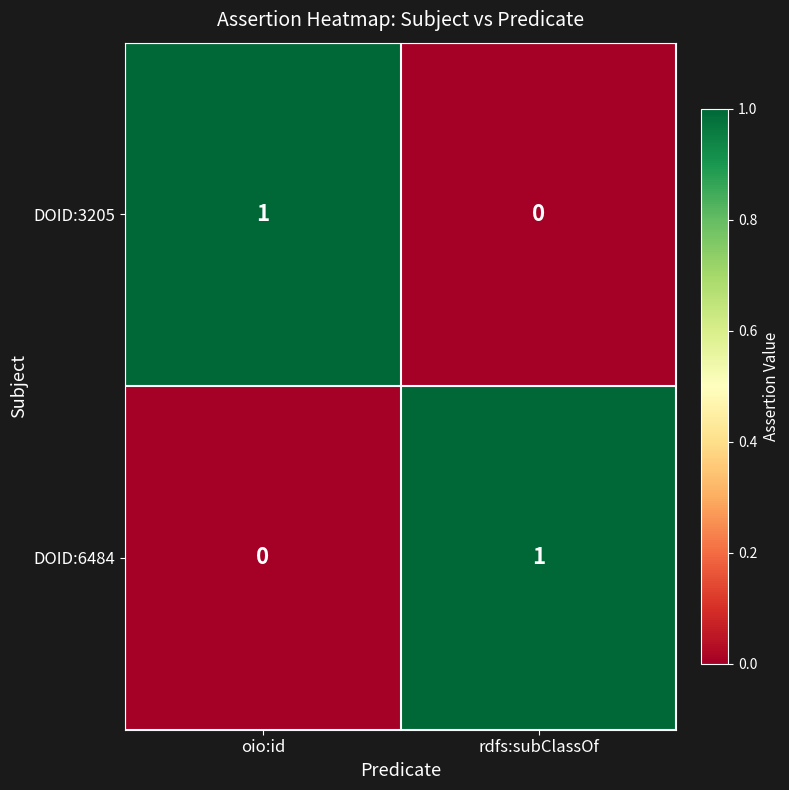

True or false: DOID:6484 has a value of -1 at oio:id.

False